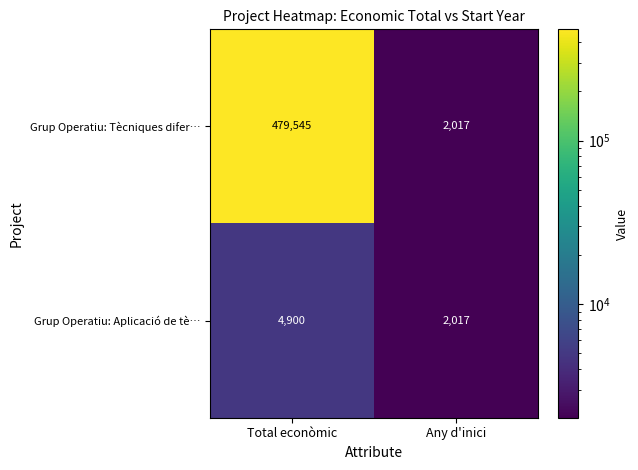

Rank the series by their maximum value, from highest to lowest.

Grup Operatiu: Tècniques difer…, Grup Operatiu: Aplicació de tè…